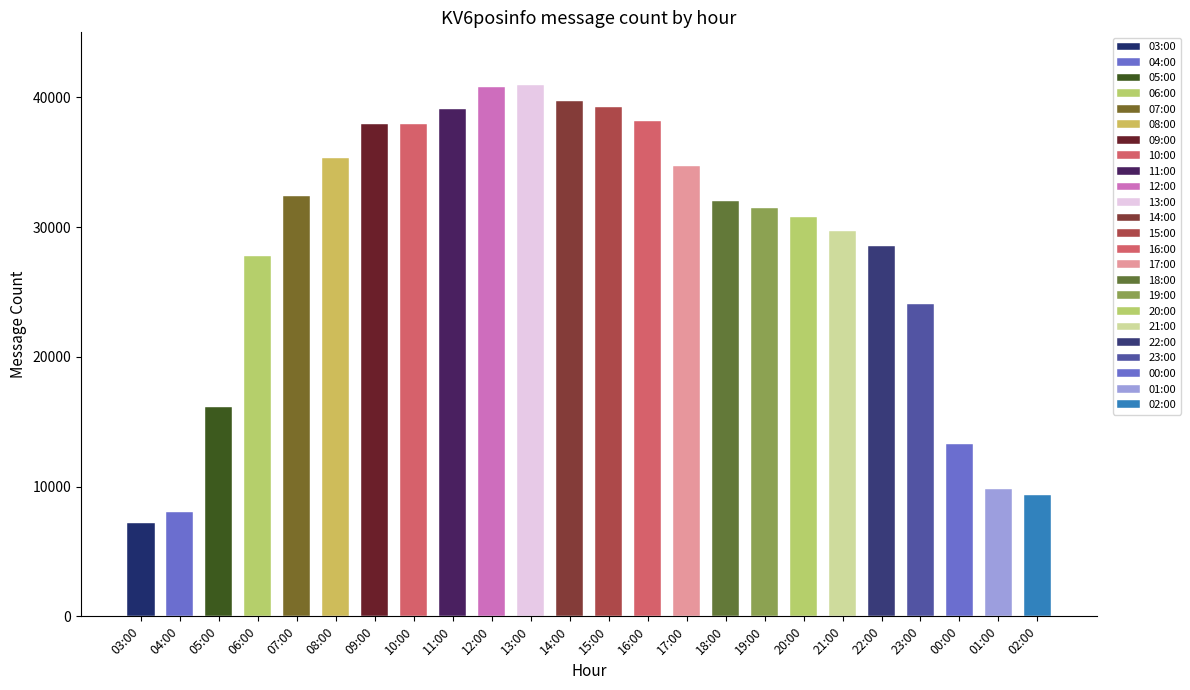

What is the maximum value shown in the chart?

40914